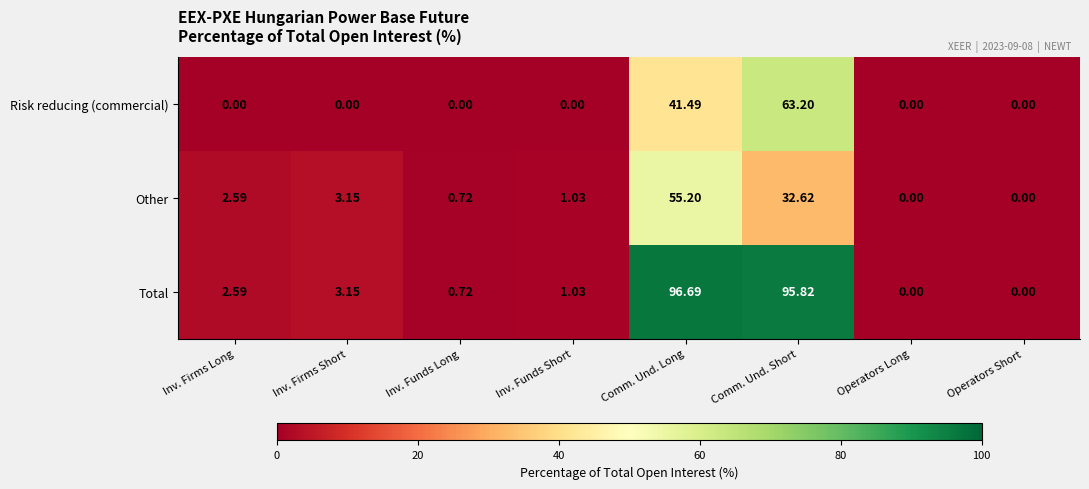

Which series has the widest spread of values?

Total